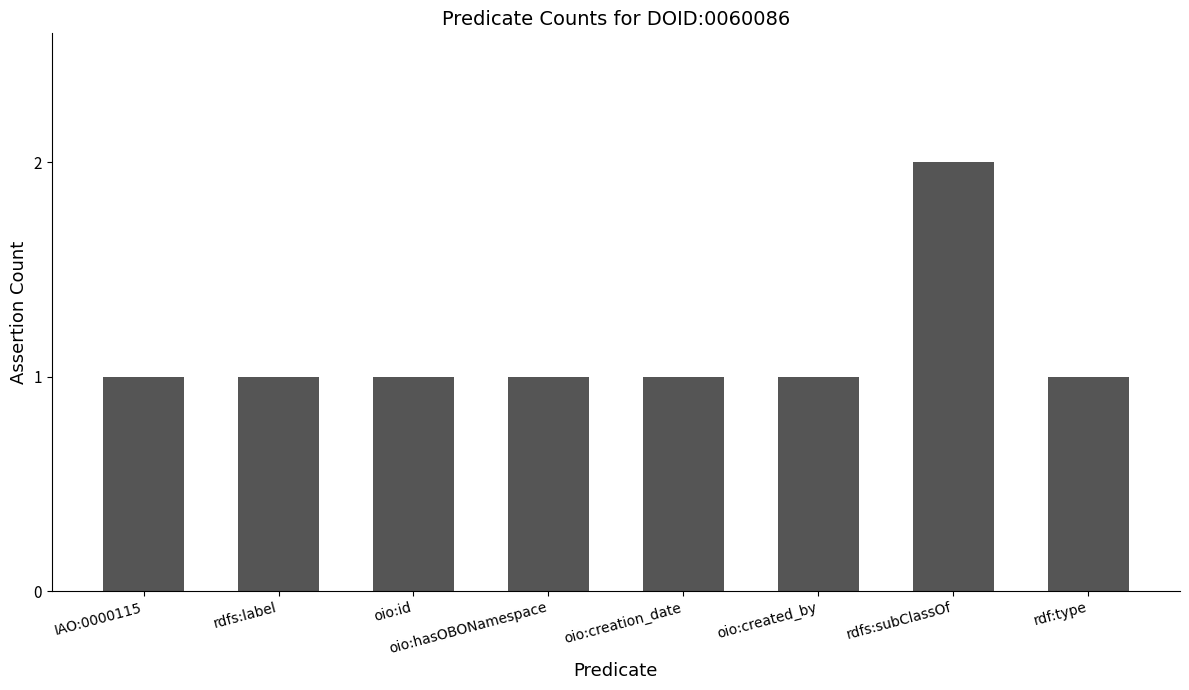

Approximately how many times larger is the value at rdfs:label compared to oio:creation_date?

1.0